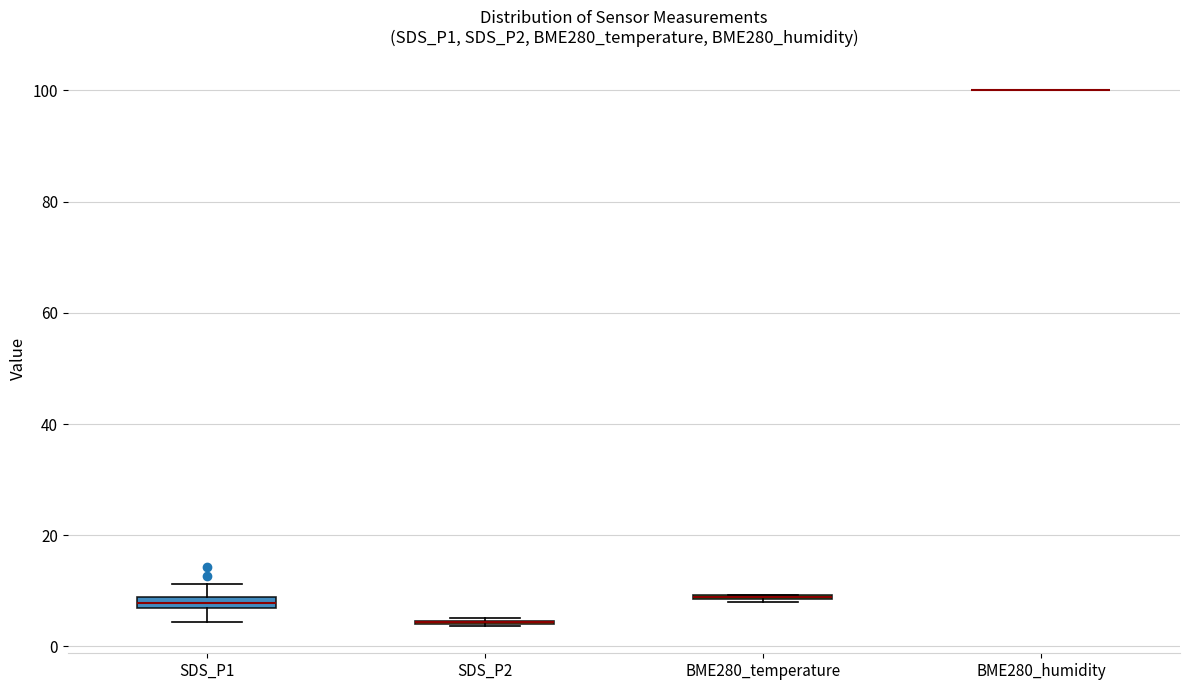

Where is the upper edge of the box for SDS_P1 on the y-axis? The values are not printed on the chart, so give them approximately, as read against the axis.

8